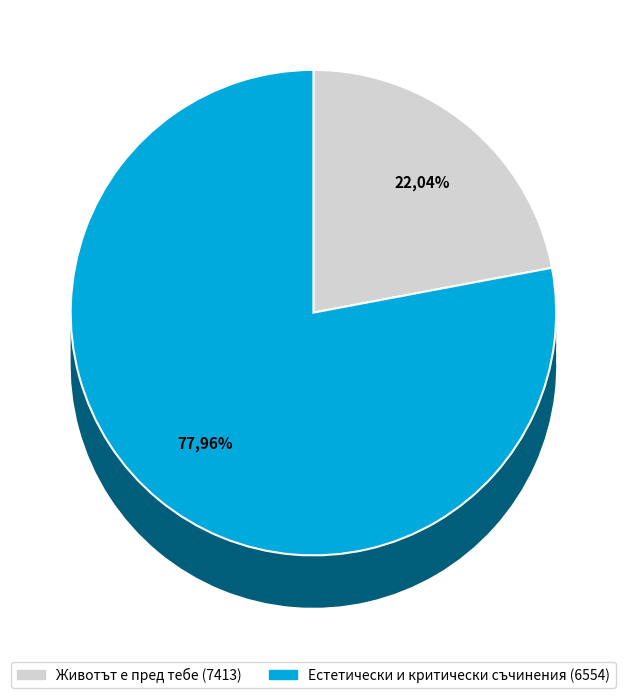

To the nearest percent, what is the difference between the Животът е пред тебе (7413) and Естетически и критически съчинения (6554) slice percentages?

56%